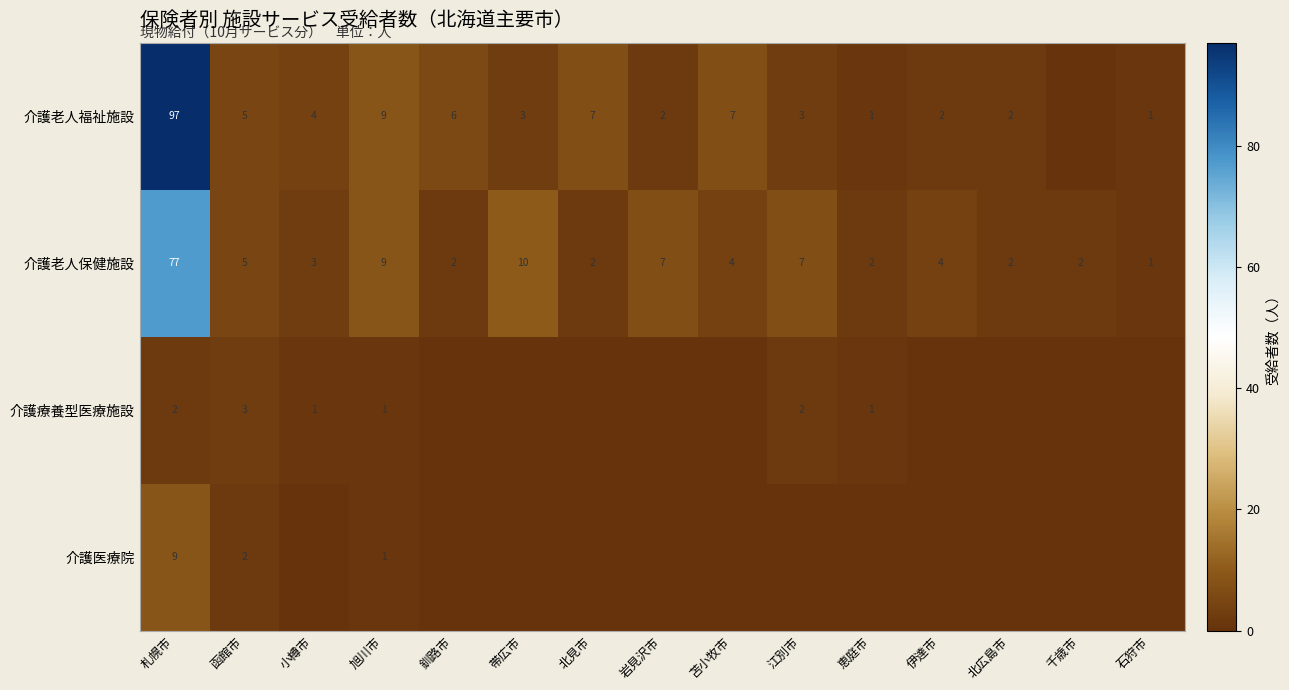

What is the average value of the 介護老人保健施設 series?

9